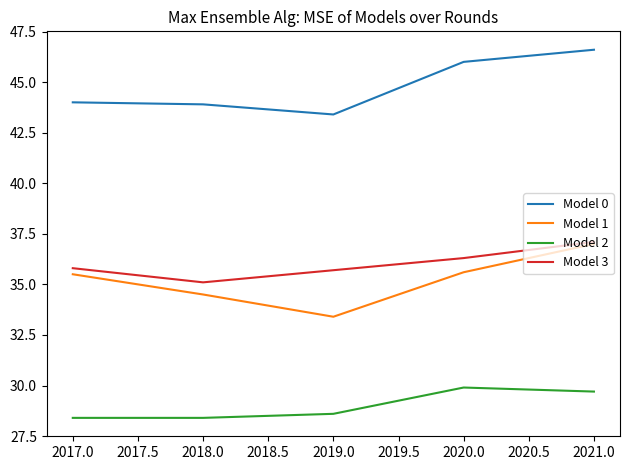

Is this an area chart (filled region under the line)?

No